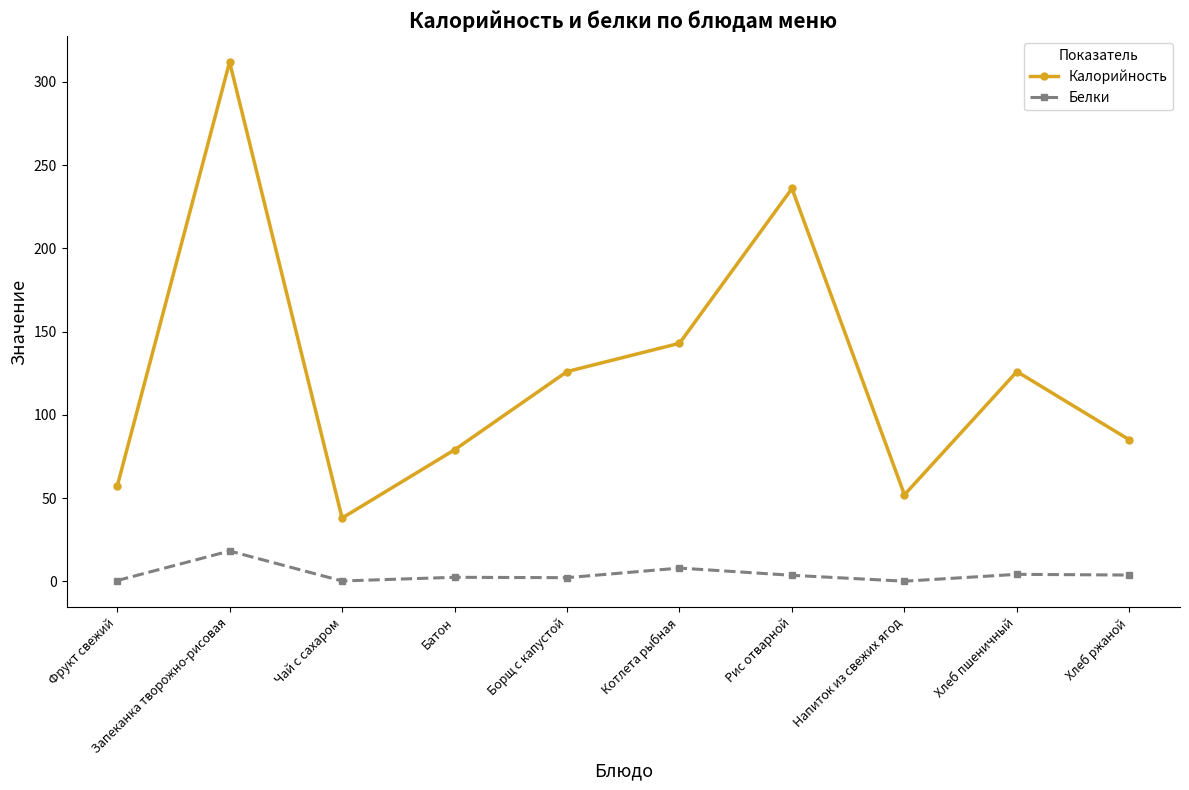

What position from the right is Батон?

7